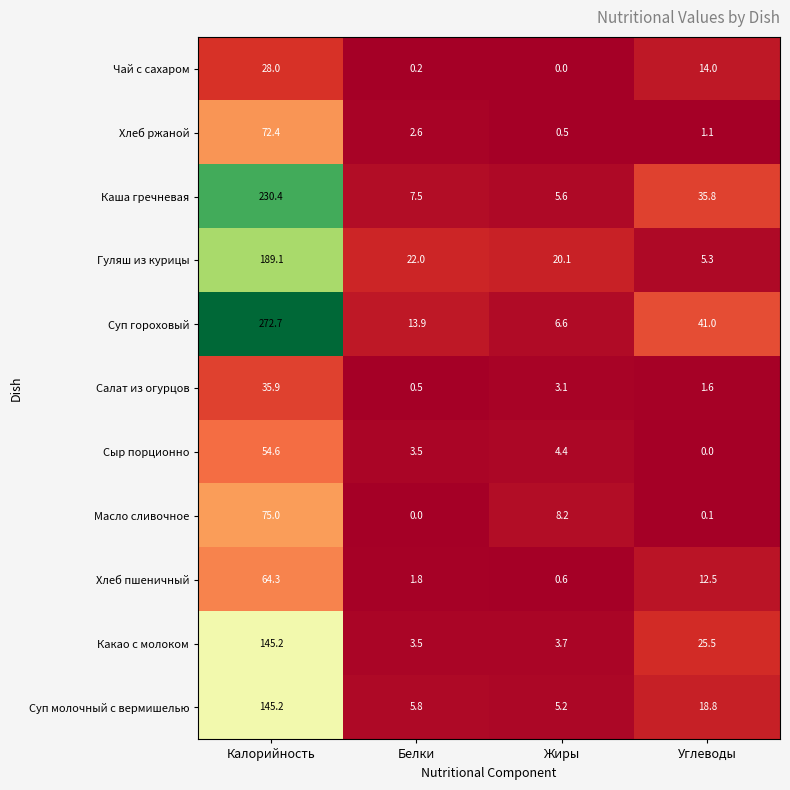

Where does the Масло сливочное series first go above 8?

Калорийность